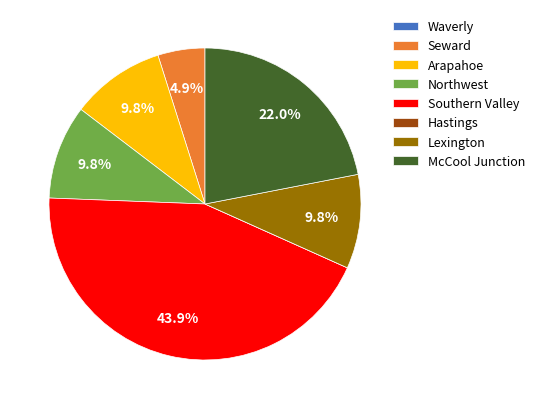

To the nearest percent, what is the difference between the largest and smallest slice percentages?

44%